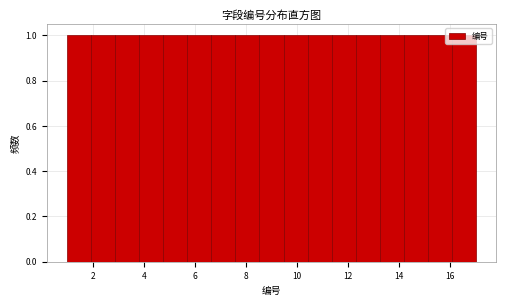

Reading left to right, transcribe this chart: for each bar, give the range it covers on the x-axis and its height. Neither the bar edges nor the heights are printed on the chart, so give them approximately, as read against the axes.

1.0 to 2.0: 1
2.0 to 2.8: 1
2.8 to 3.8: 1
3.8 to 4.8: 1
4.8 to 5.8: 1
5.8 to 6.6: 1
6.6 to 7.6: 1
7.6 to 8.6: 1
8.6 to 9.4: 1
9.4 to 10.4: 1
10.4 to 11.4: 1
11.4 to 12.2: 1
12.2 to 13.2: 1
13.2 to 14.2: 1
14.2 to 15.2: 1
15.2 to 16.0: 1
16.0 to 17.0: 1